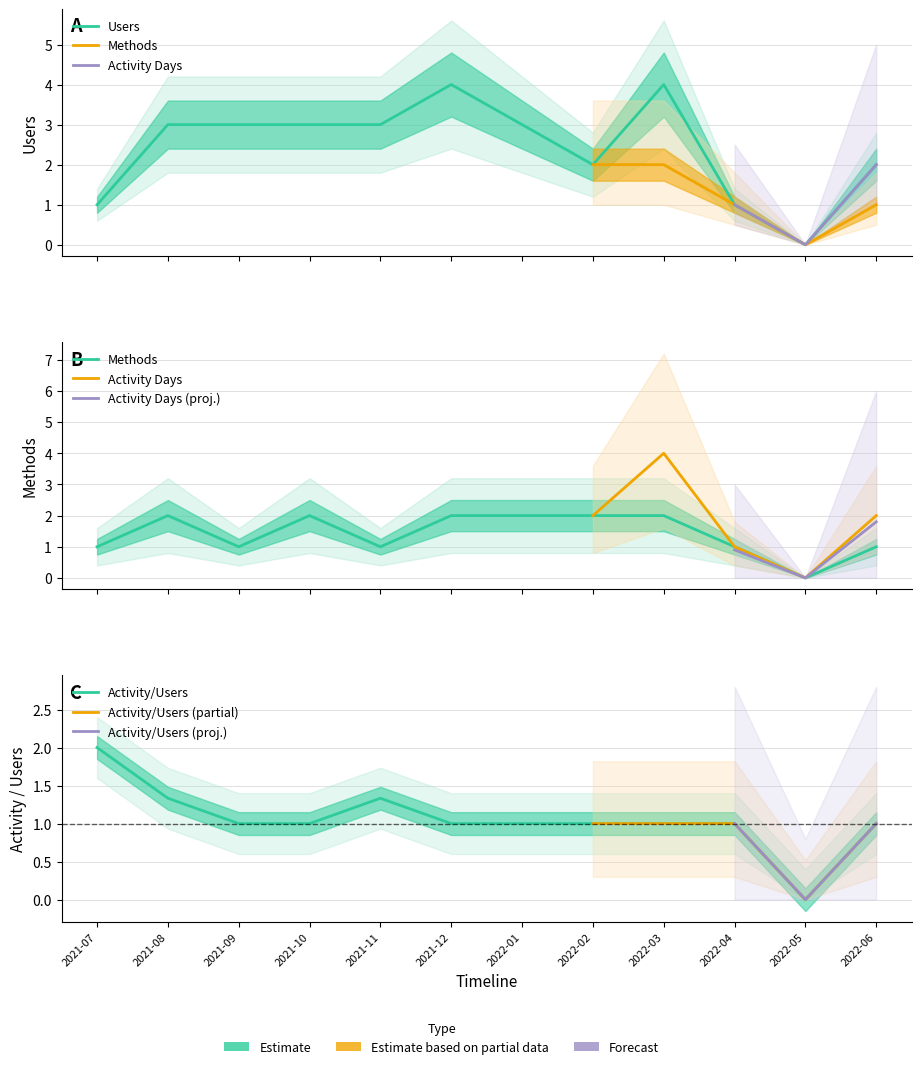

What is the difference between the Users values at 2021-11 and 2021-07?

2